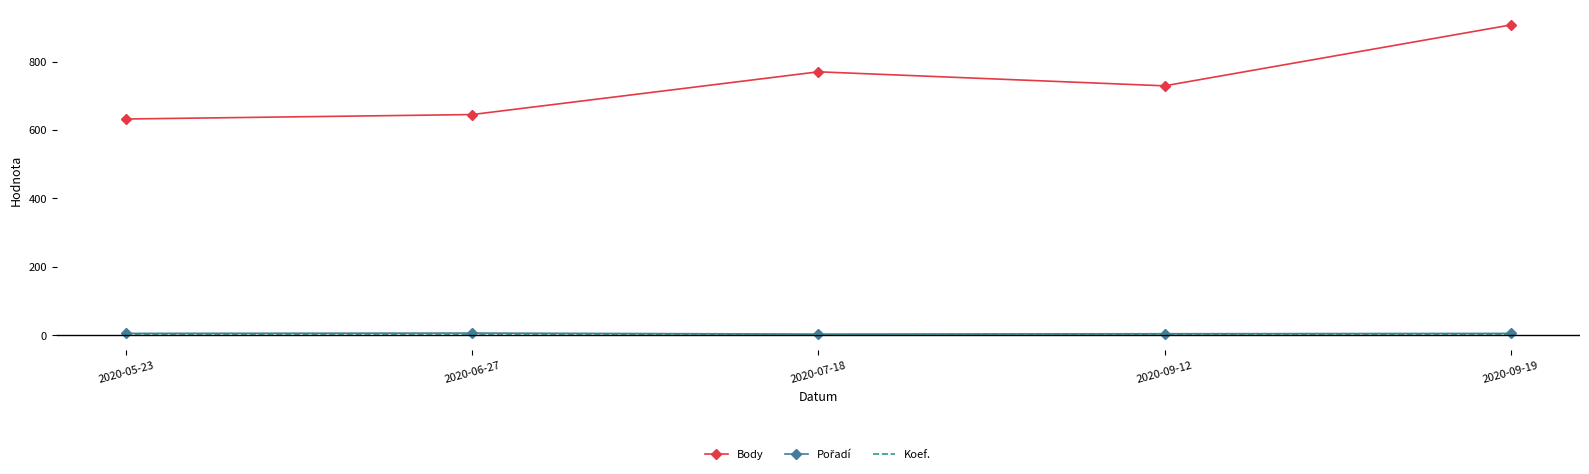

Which series has the largest range (max minus min)?

Body